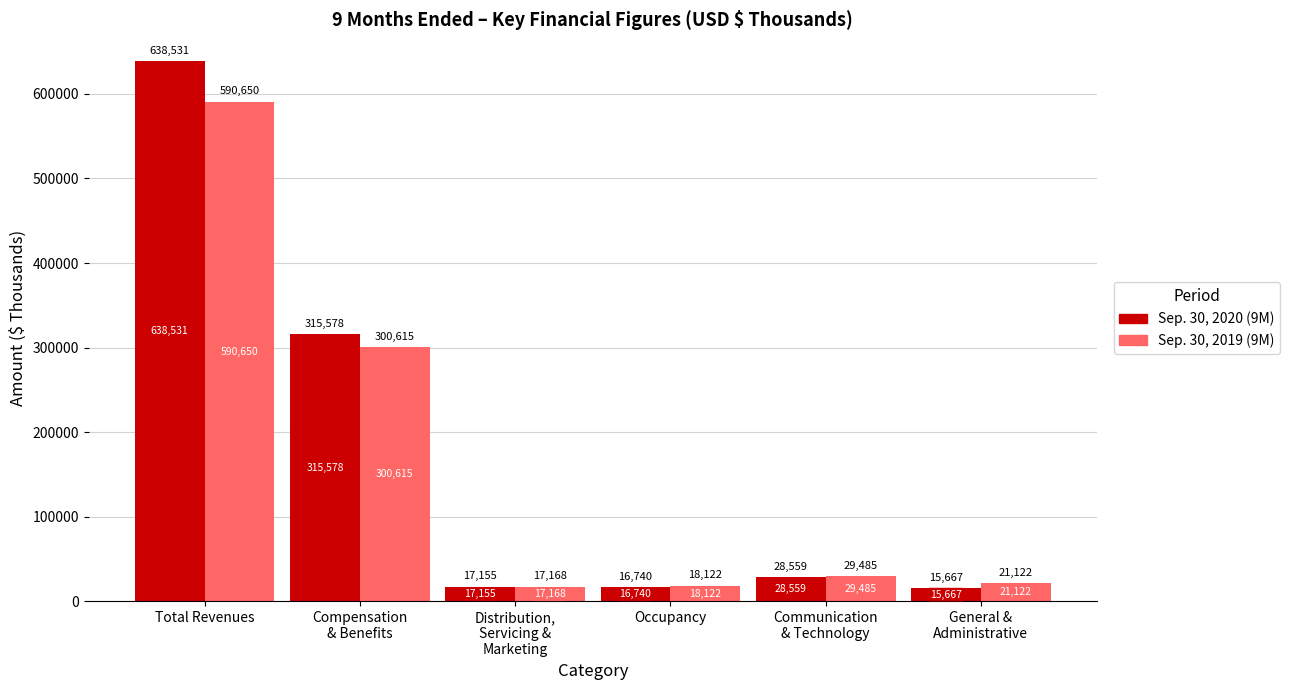

Reading left to right, list all the values displayed in this chart.

Sep. 30, 2020 (9M): 638531	315578	17155	16740	28559	15667
Sep. 30, 2019 (9M): 590650	300615	17168	18122	29485	21122